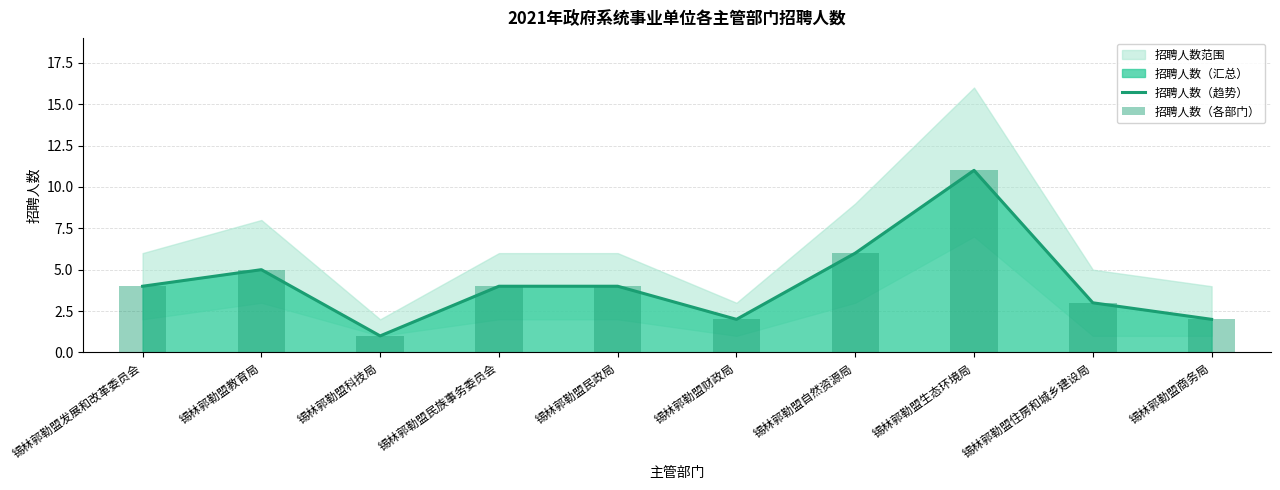

What is the maximum value for 招聘人数（各部门）?

11